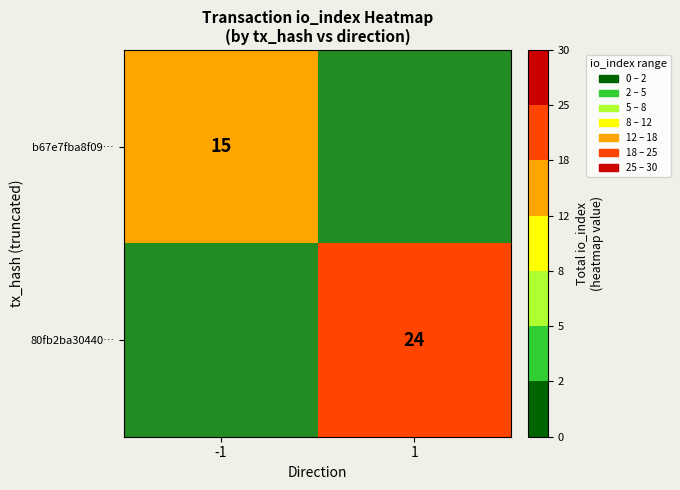

Is it true that b67e7fba8f09… equals 10 at -1?

False